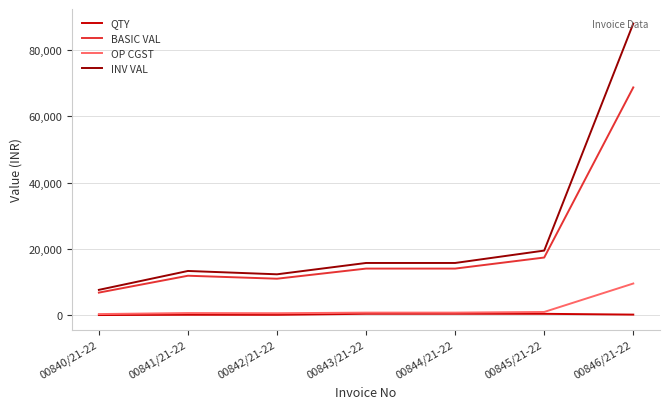

The value of INV VAL at 00841/21-22 is 17554.6. True or false?

False